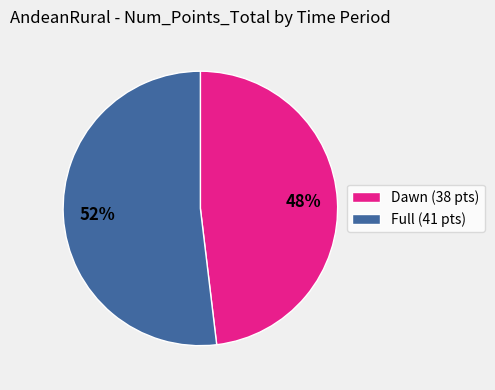

Rank the categories by value from lowest to highest.

Dawn (38 pts), Full (41 pts)